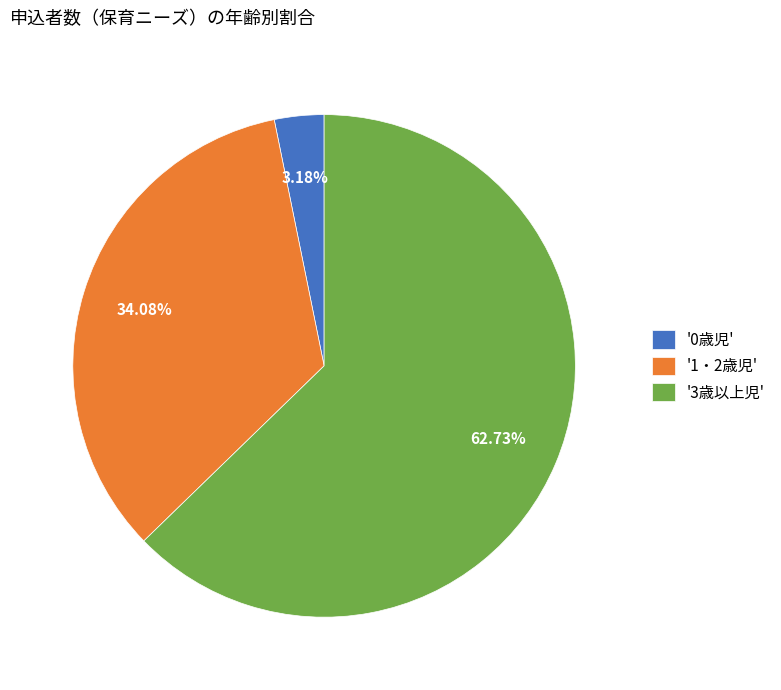

To the nearest percent, what is the average slice percentage?

33%